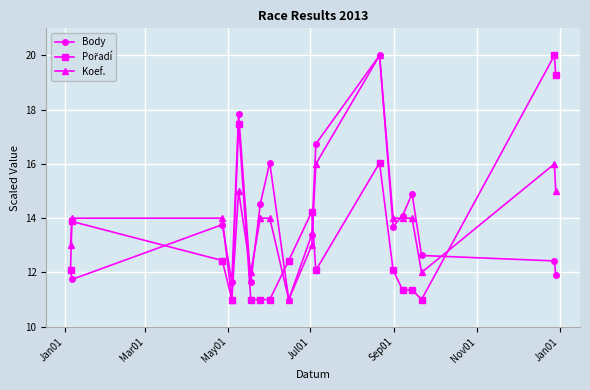

How many values in the Body series exceed 13?

10